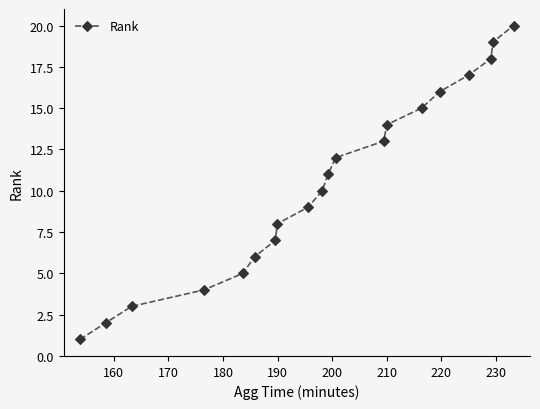

What is the sum of all values?

210